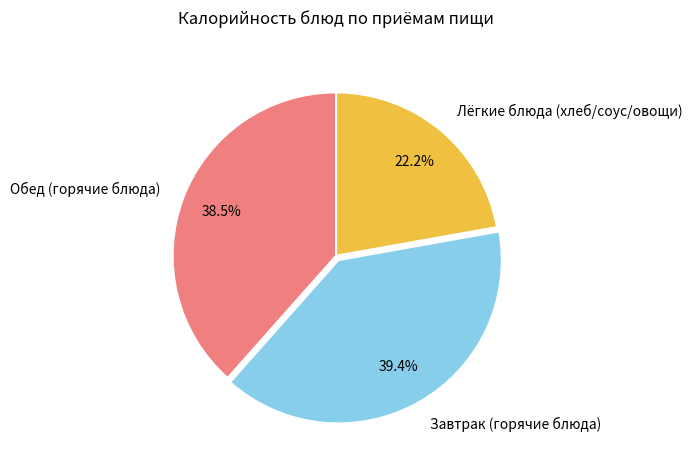

How many segments does this pie chart have?

3